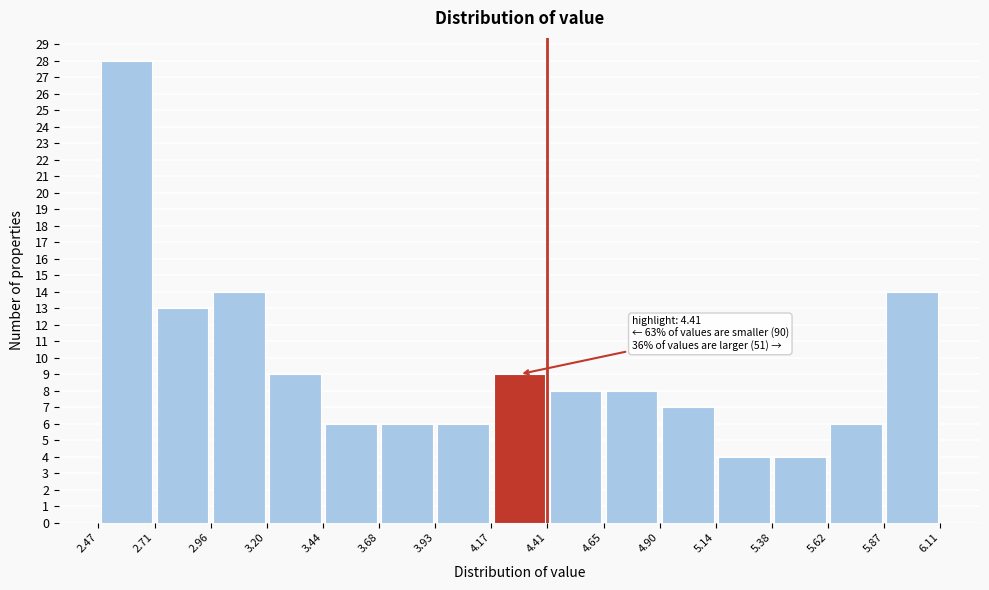

Over which range of the x-axis is the bar tallest?

2.47 to 2.71